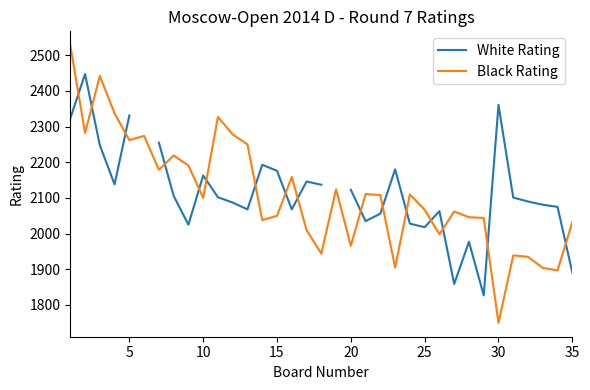

What is the value of the Black Rating point at the 20th from the left?

1966.0